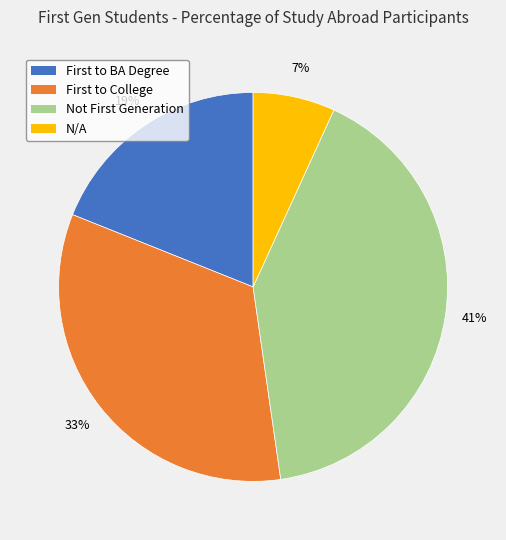

How many slices are in this pie chart?

4